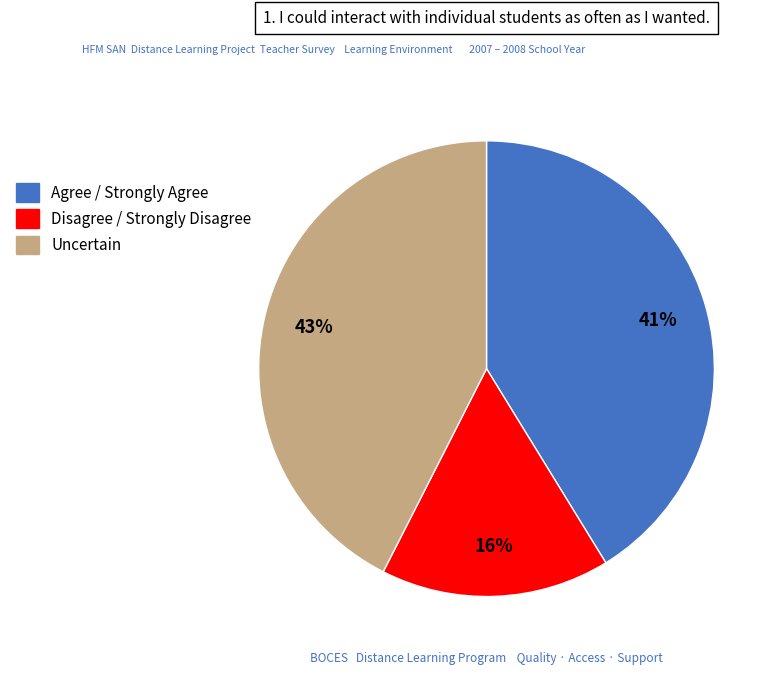

The Disagree / Strongly Disagree slice represents 6% of the pie. True or false?

False